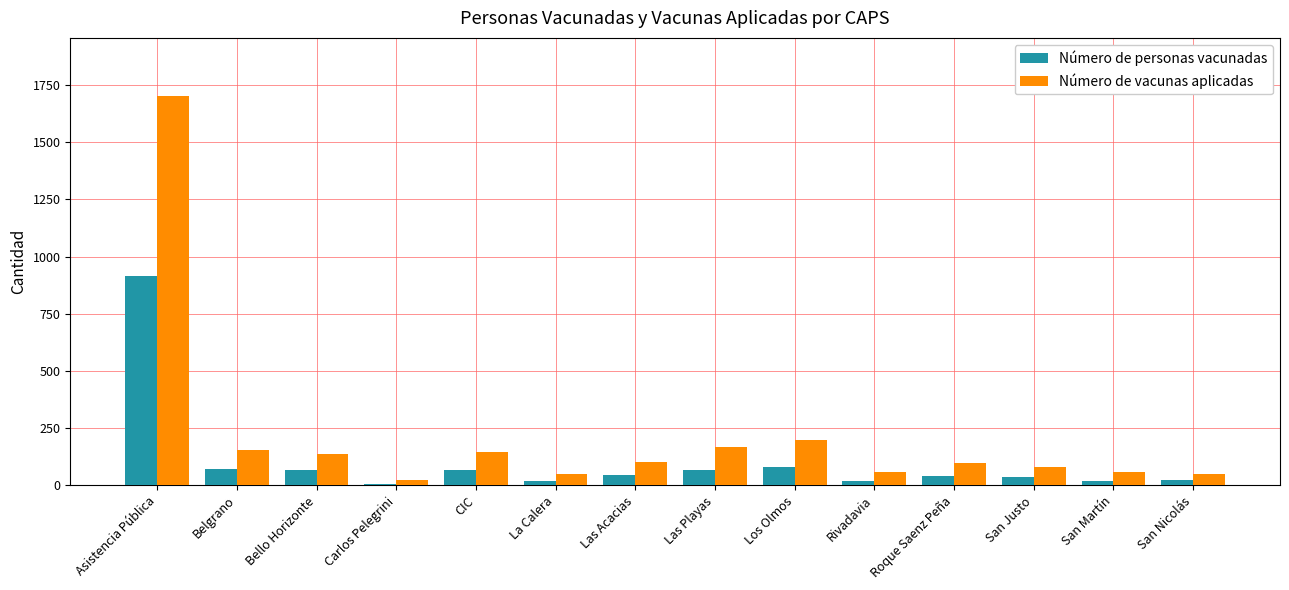

List the series in order of their overall mean, highest first.

Número de vacunas aplicadas, Número de personas vacunadas